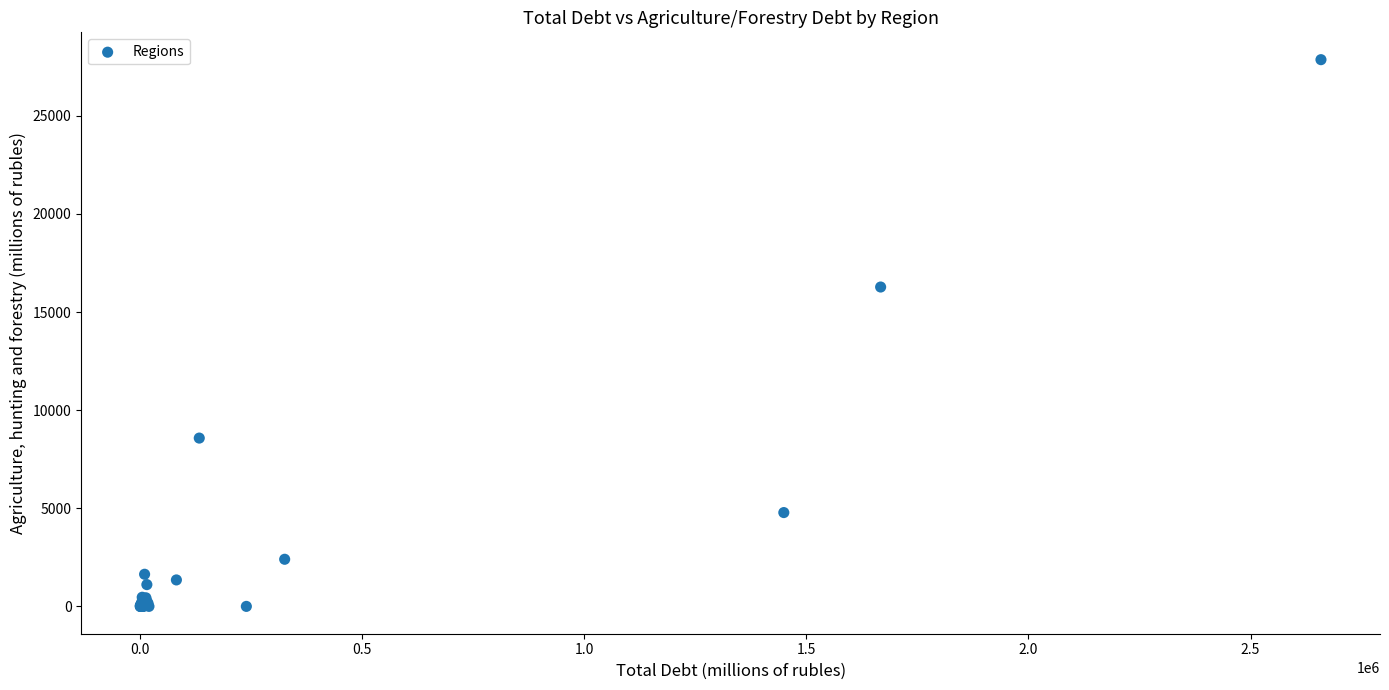

What Y value in the scatter plot is closest to 13929?

16273.8